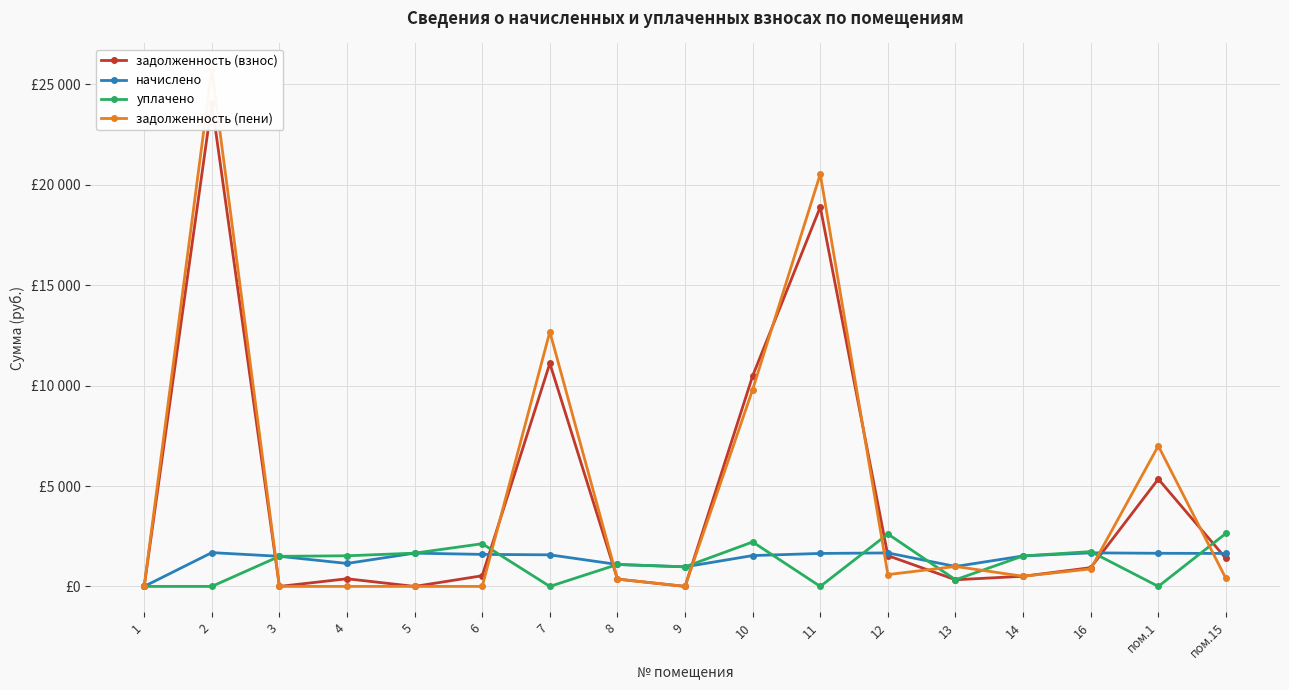

What is the difference between the задолженность (взнос) values at 10 and 3?

10482.6